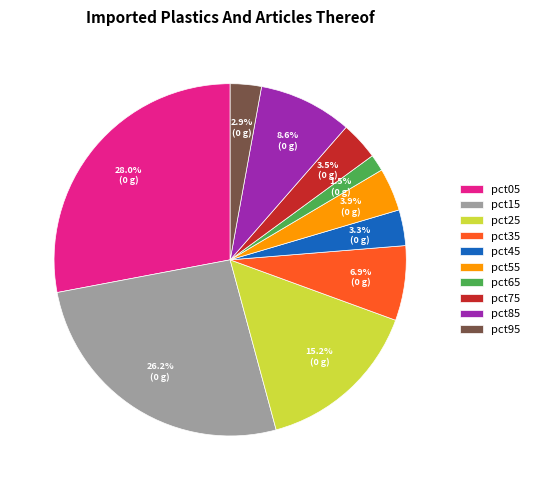

What is the smallest slice in the pie chart?

pct65